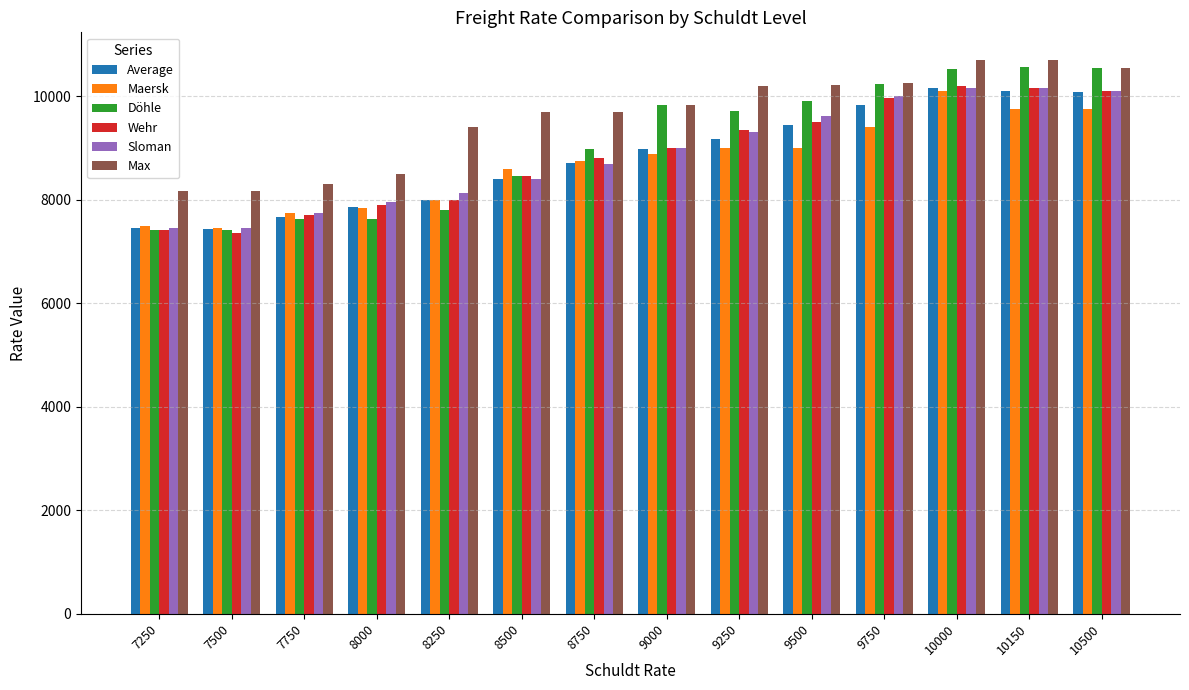

The value of Max at 9500 is 10225. True or false?

True